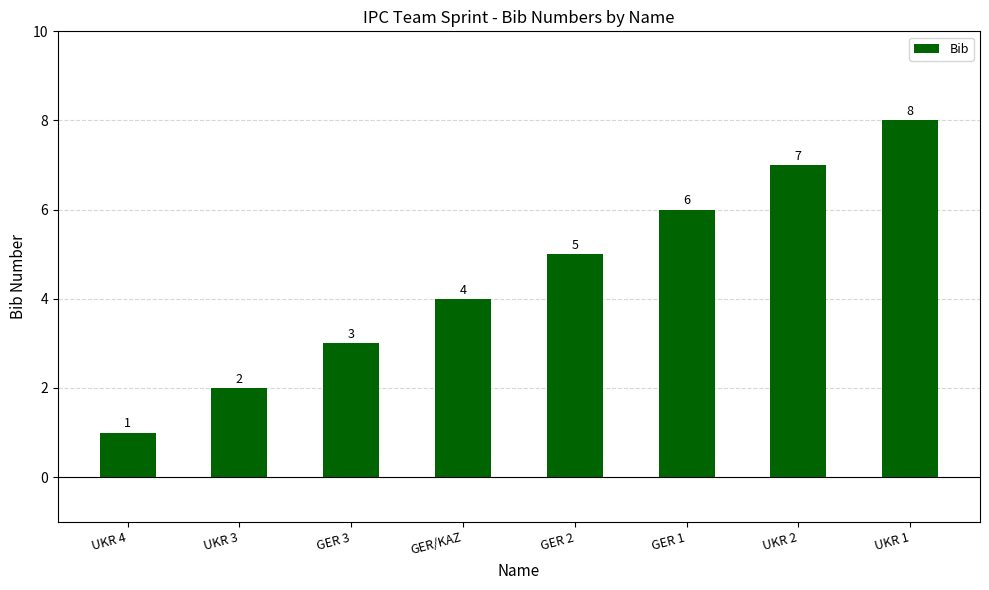

What is the value of the 1st bar from the left?

1